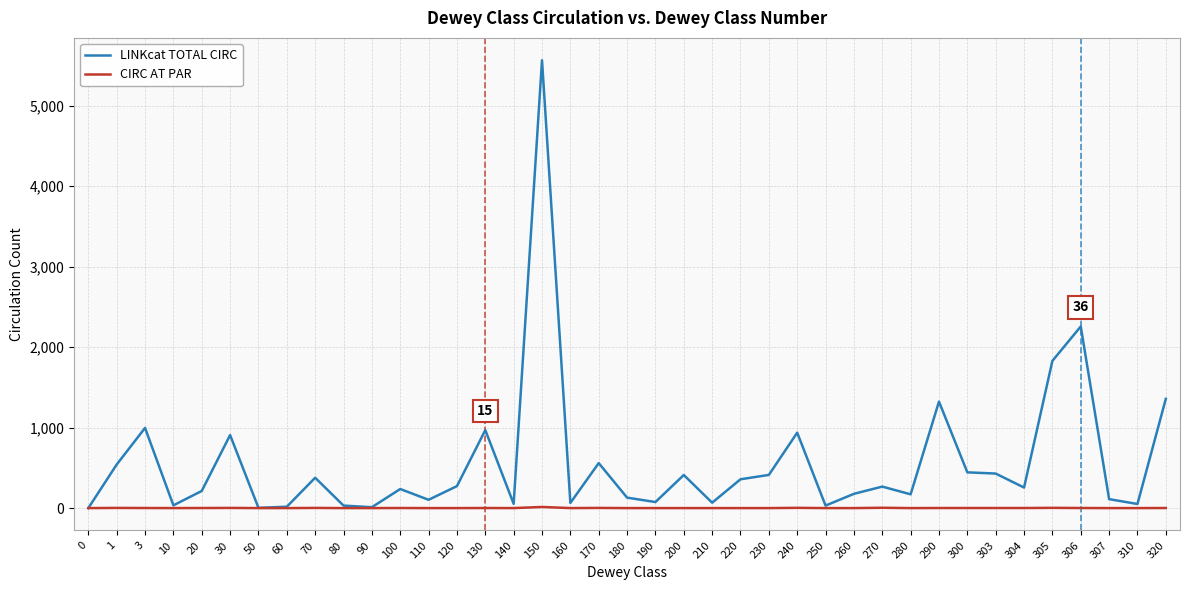

True or false: LINKcat TOTAL CIRC has a value of 176 at 170.

False